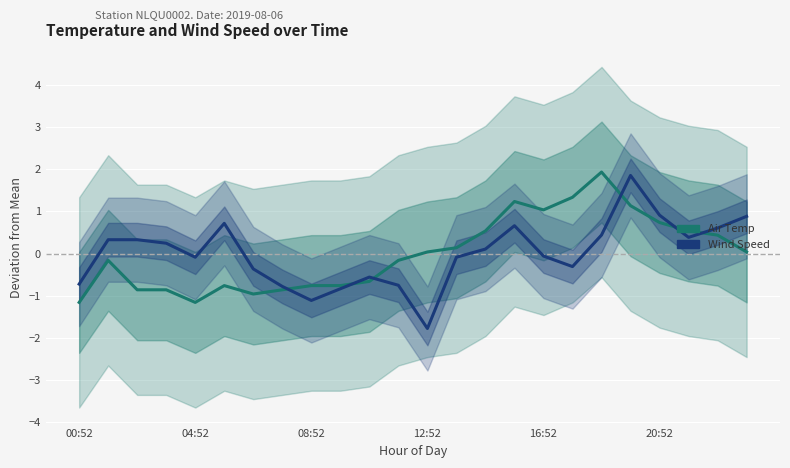

What is the total value across all series at 10?

-1.2